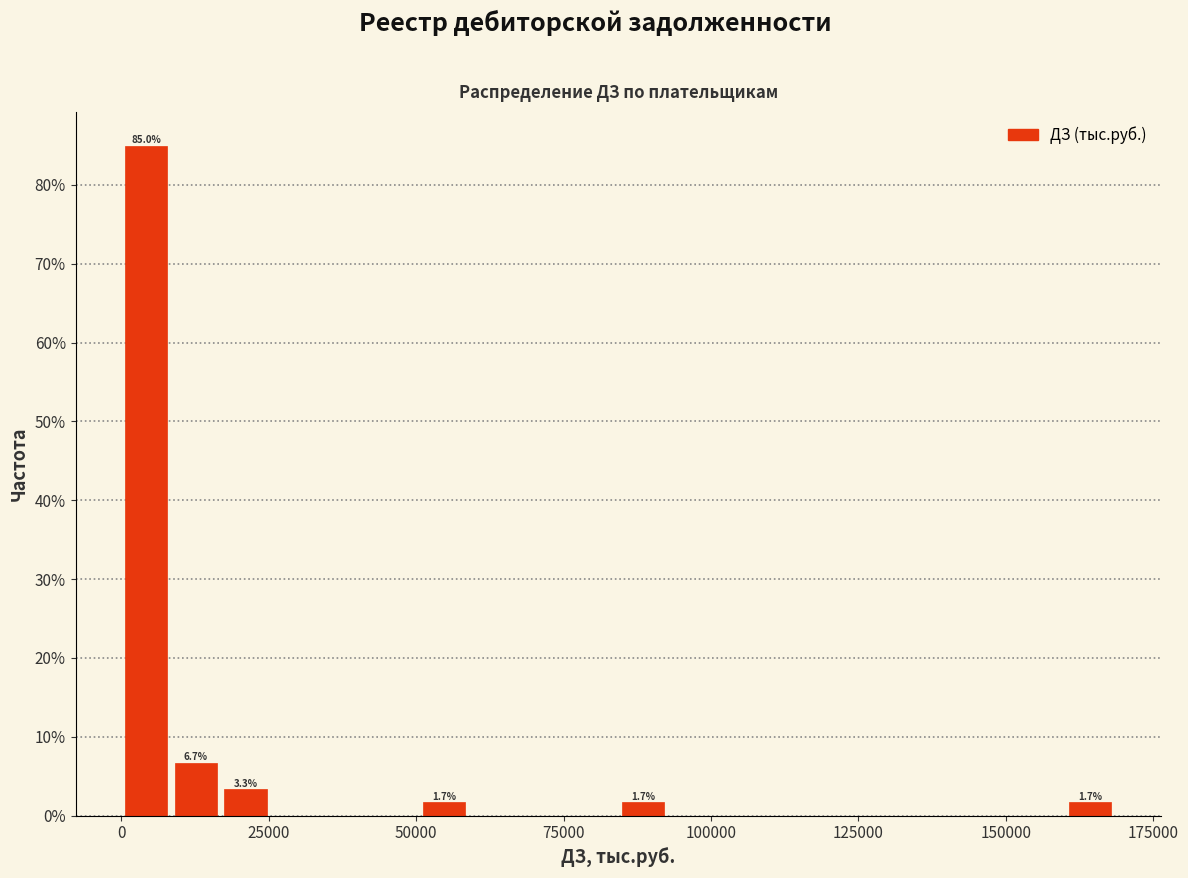

Around what value on the x-axis is the tallest bar? Give the approximate position of its centre, as read against the axis.

5000